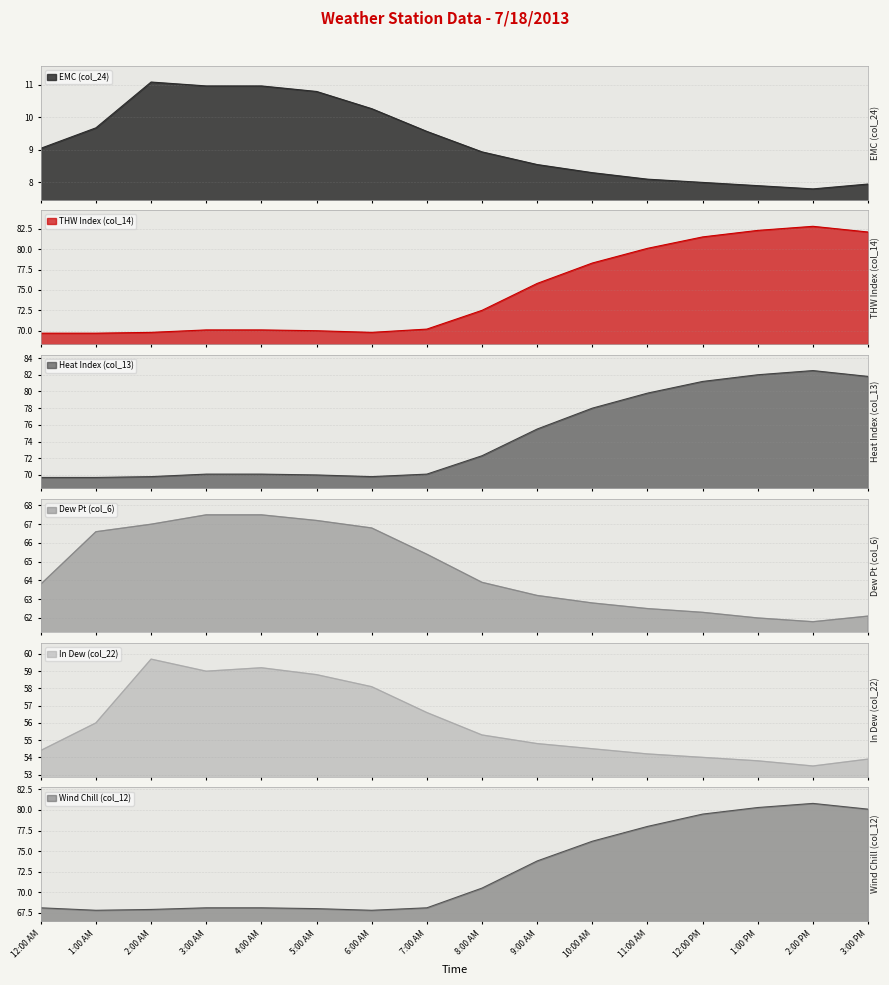

What is the label of the 4th point from the right?

12:00 PM